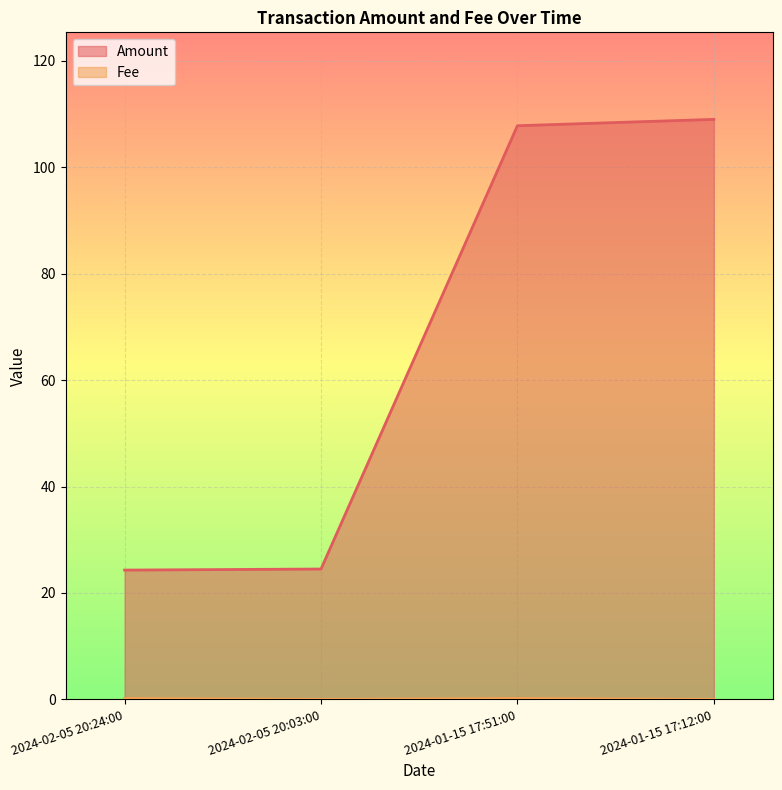

What are all the series names shown in the legend?

Amount, Fee